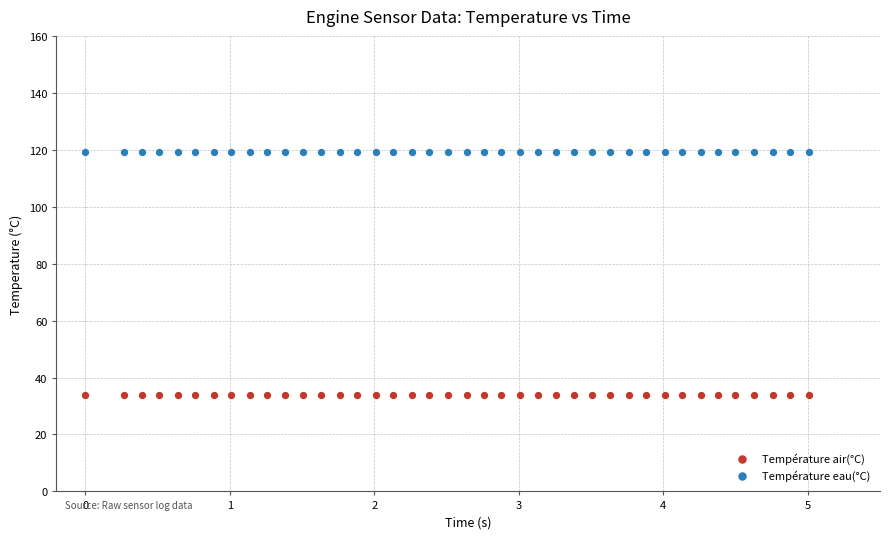

Which series contains the highest Y value?

Température eau(°C)